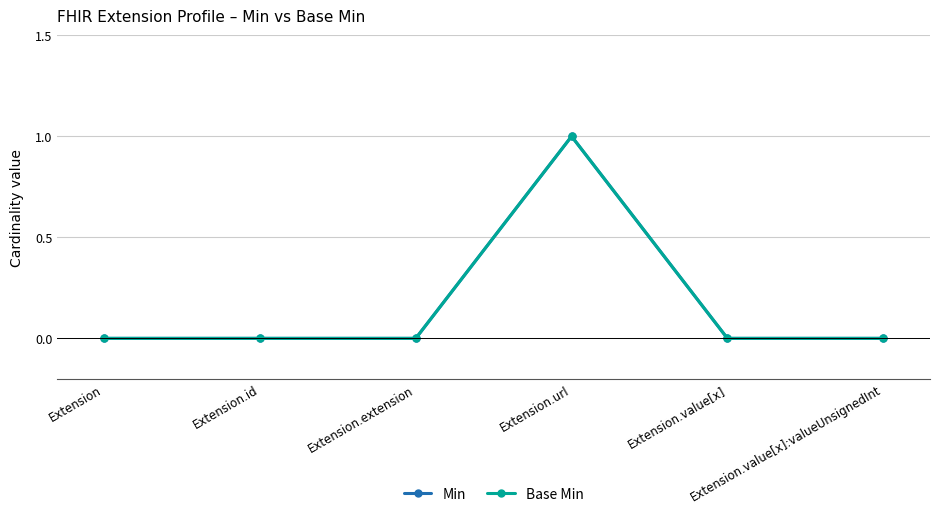

At which category does Base Min reach its first local peak?

Extension.url